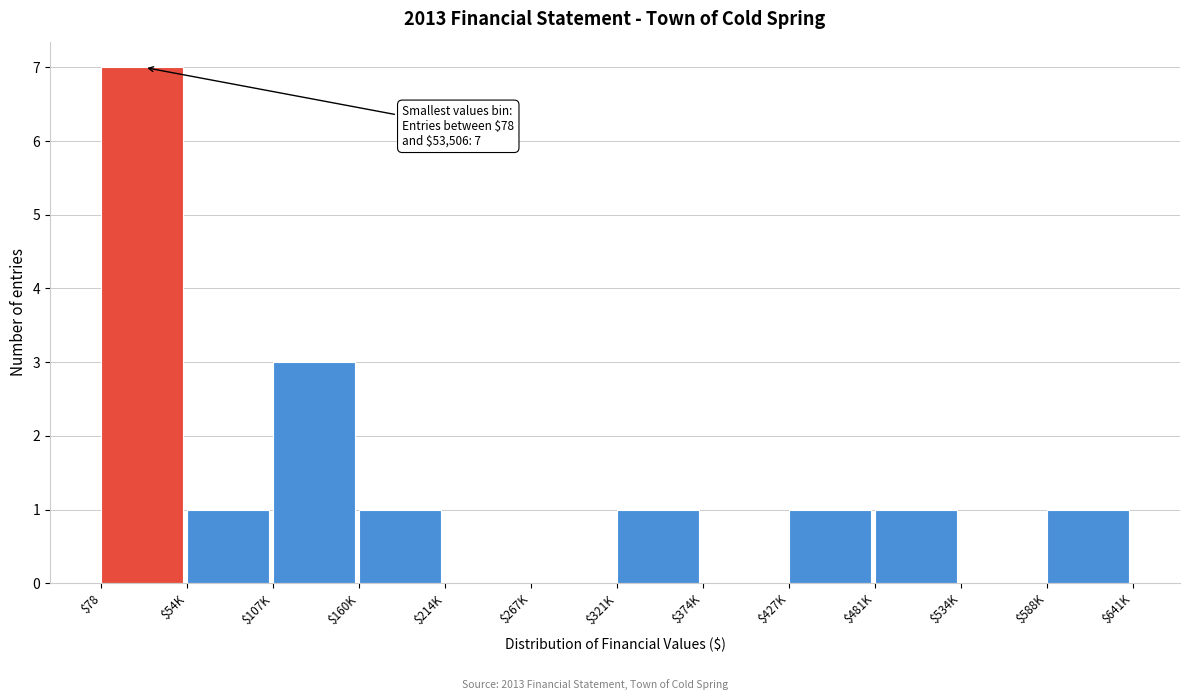

What is the maximum value shown in the chart?

7